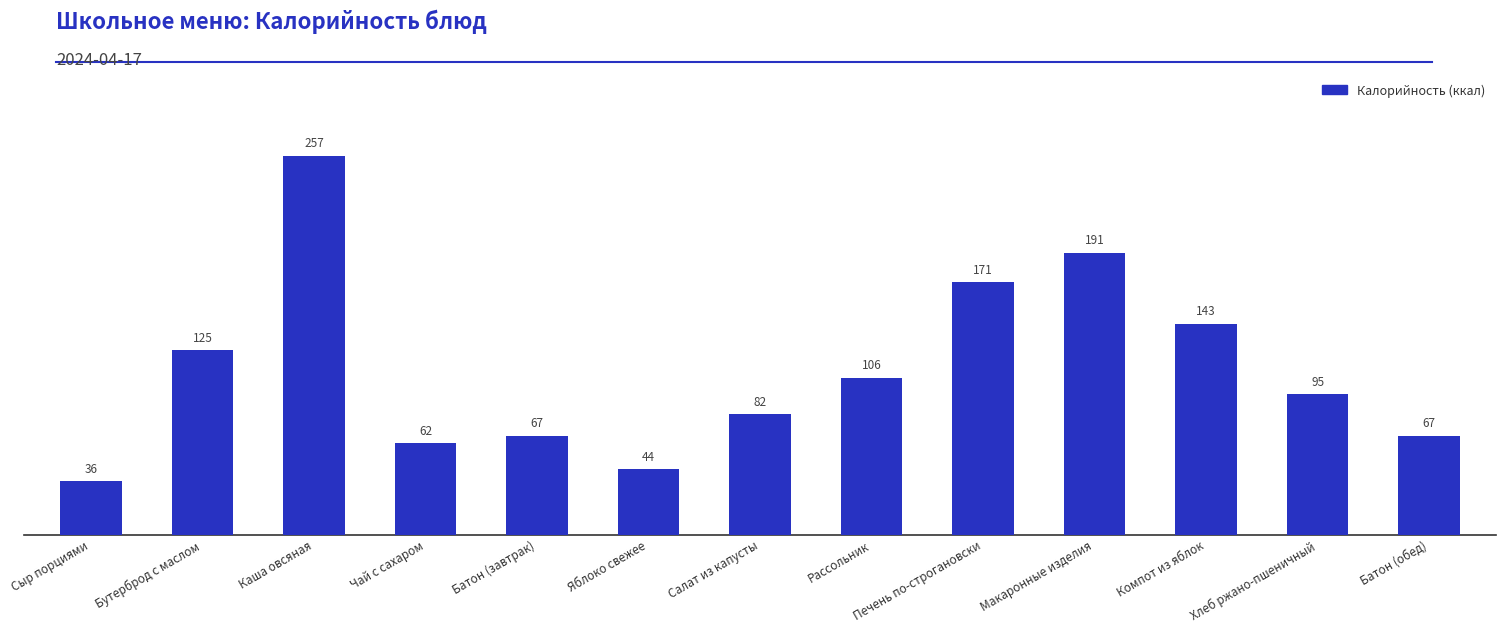

What is the average value?

111.3